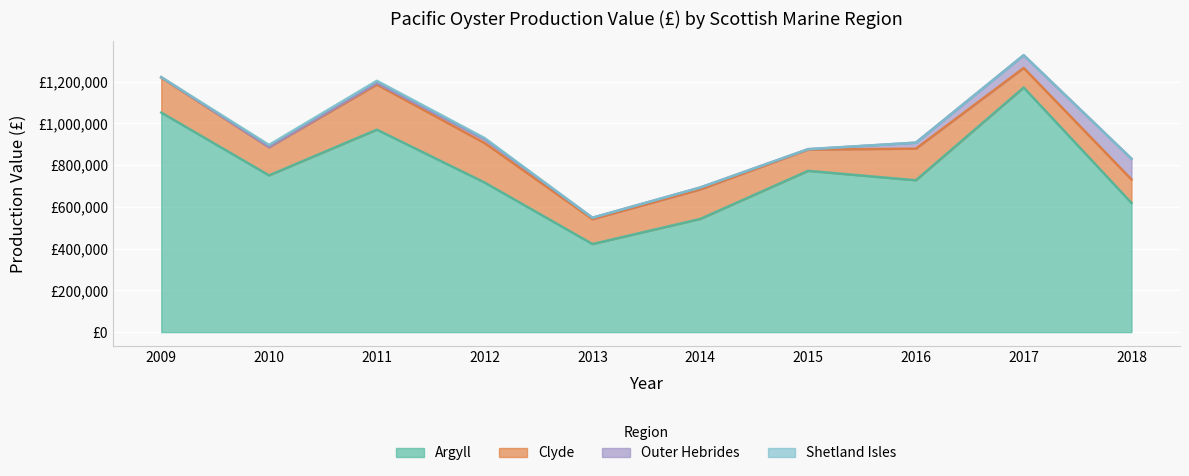

Count the number of categories in the chart.

10